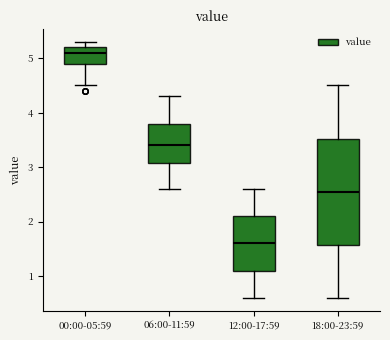

Which box has the highest median line?

00:00-05:59